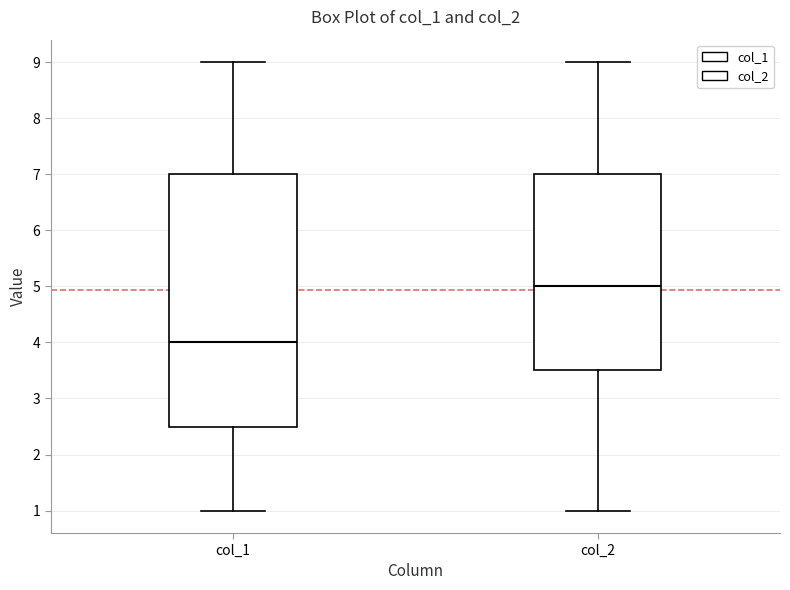

Comparing the boxes themselves (not the whiskers), which one is the tallest?

col_1